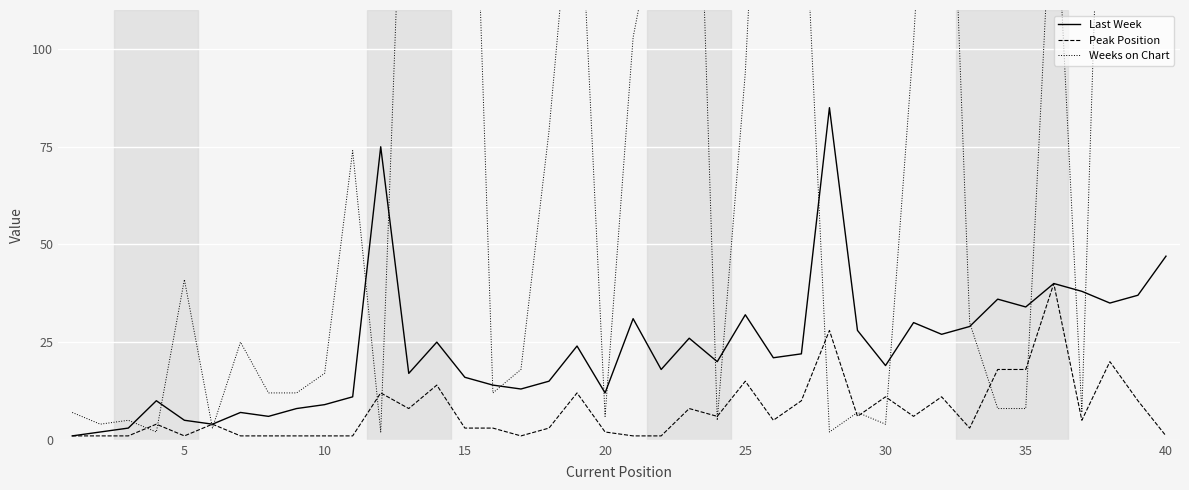

What is the difference between the second highest and minimum values in the Last Week series?

74